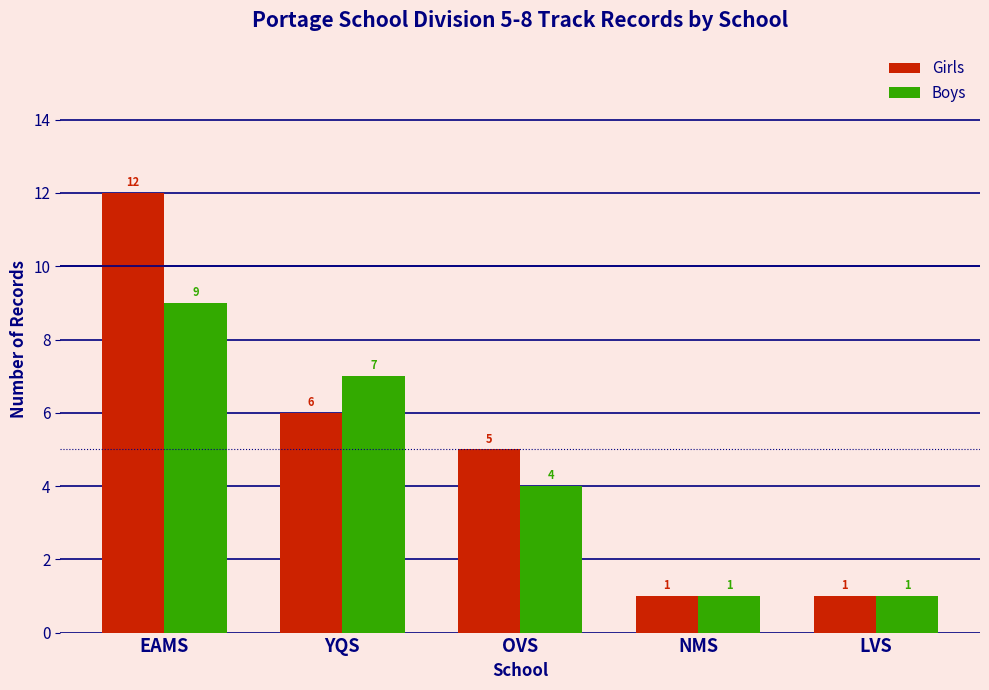

Rank the series at YQS from highest to lowest value.

Boys, Girls